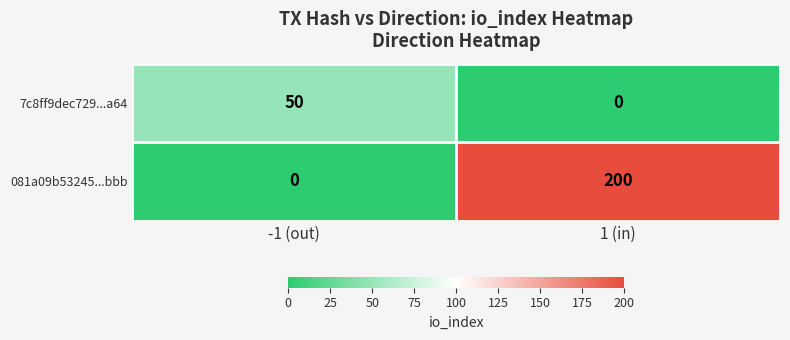

Which series has the largest total across all categories?

081a09b53245...bbb